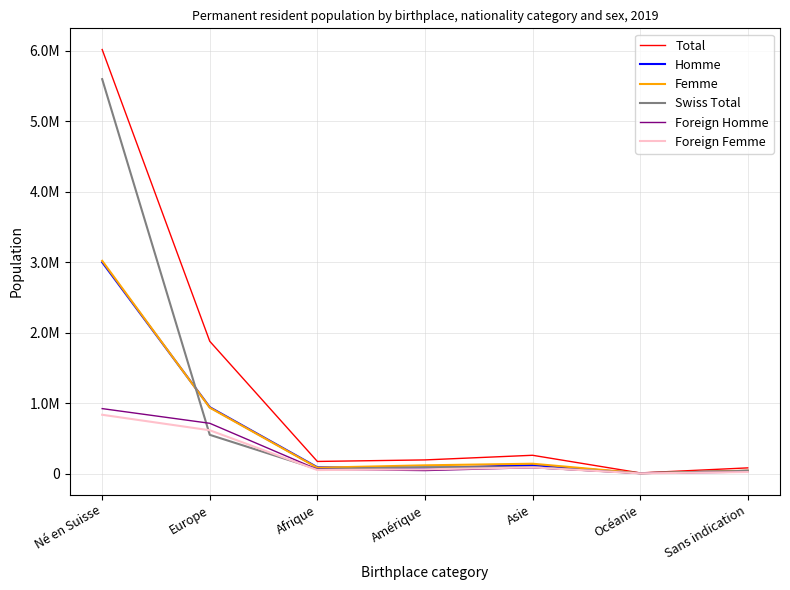

True or false: Total has a value of 124464 at Sans indication.

False